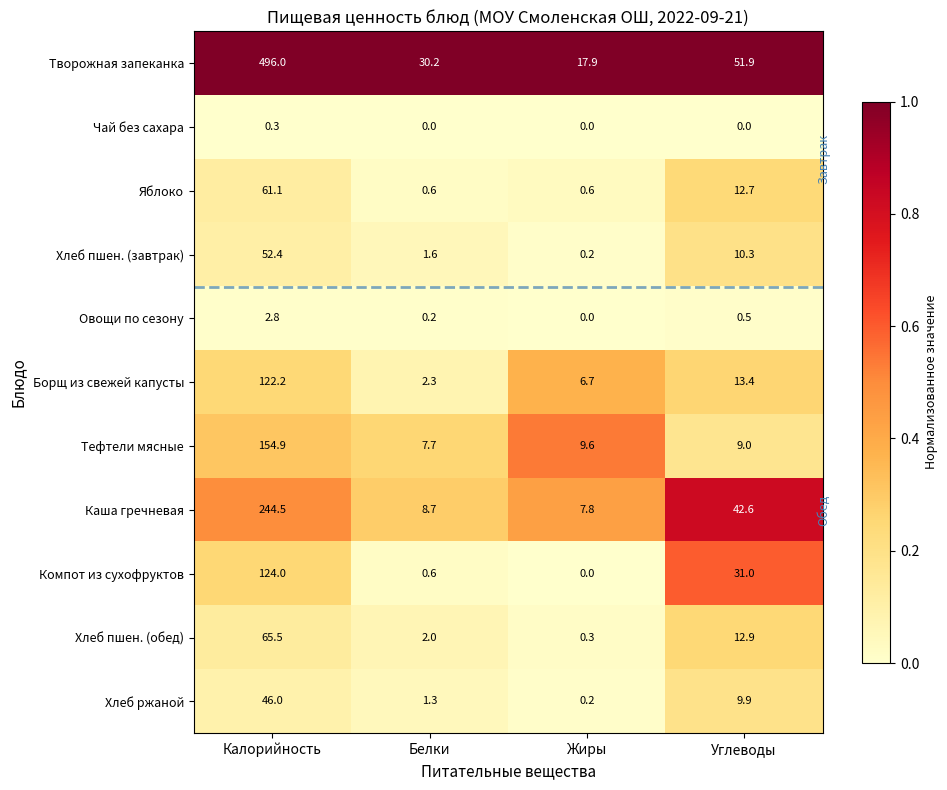

Rank the series at Калорийность from lowest to highest value.

Чай без сахара, Овощи по сезону, Хлеб ржаной, Хлеб пшен. (завтрак), Яблоко, Хлеб пшен. (обед), Борщ из свежей капусты, Компот из сухофруктов, Тефтели мясные, Каша гречневая, Творожная запеканка